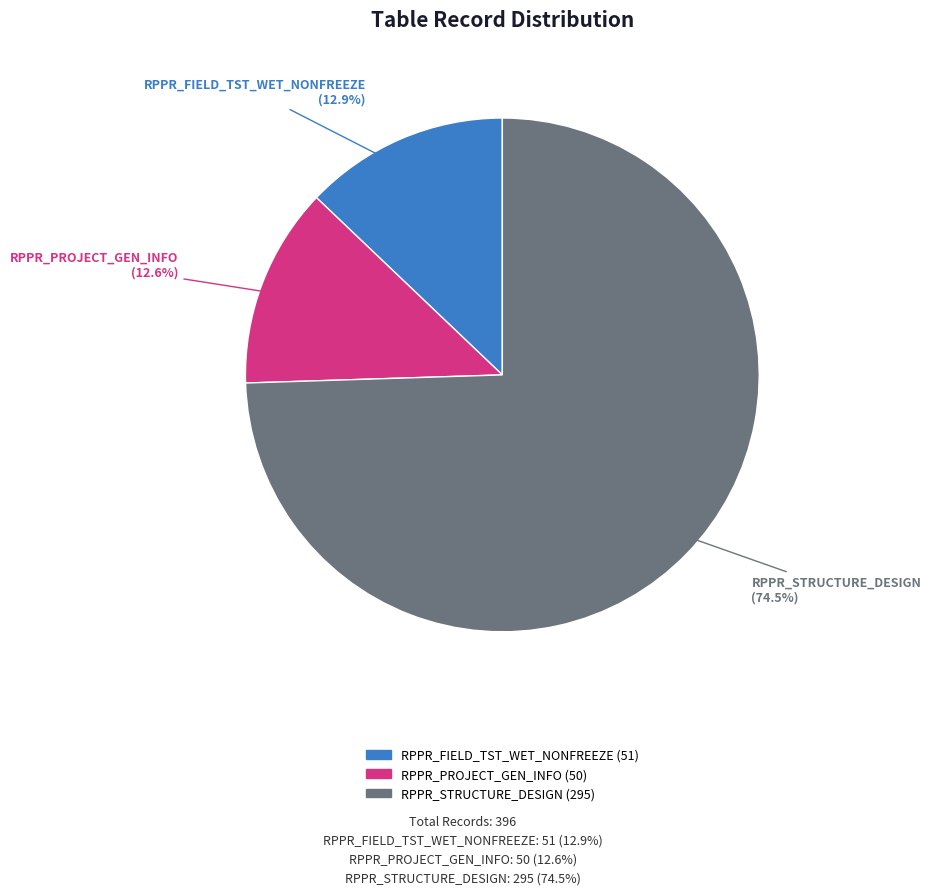

Rank the categories by value from highest to lowest.

RPPR_STRUCTURE_DESIGN, RPPR_FIELD_TST_WET_NONFREEZE, RPPR_PROJECT_GEN_INFO